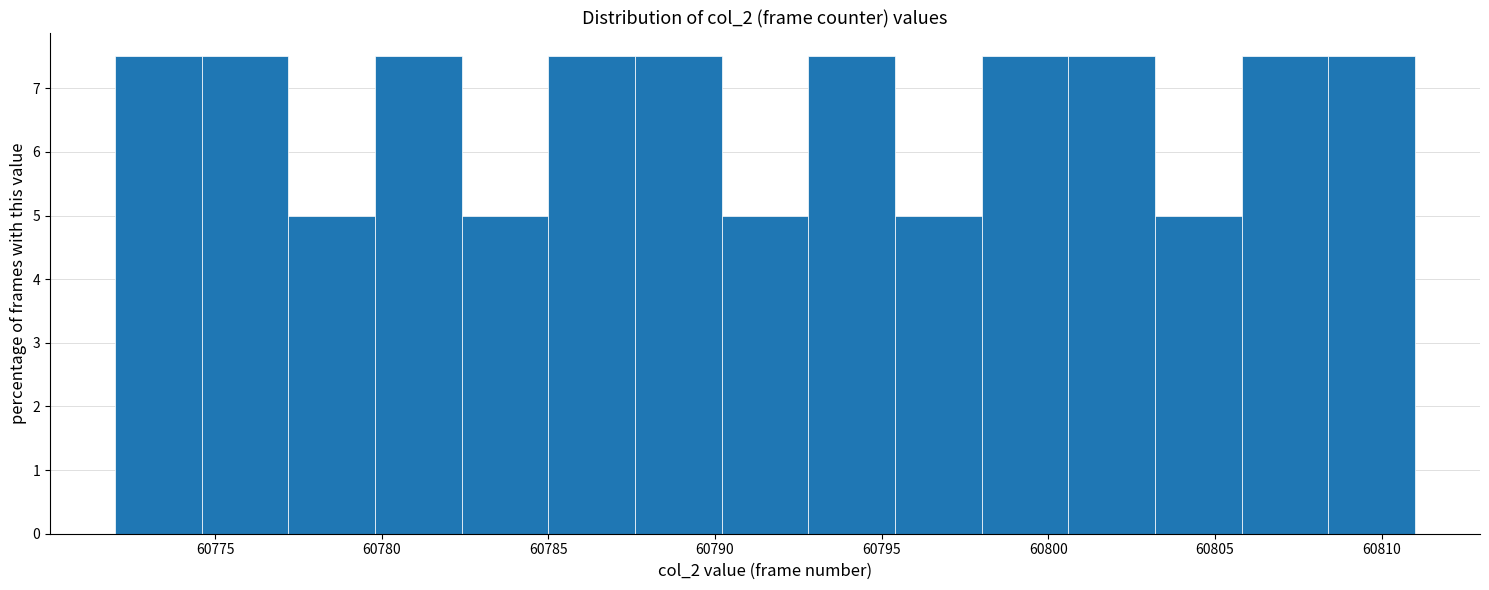

Reading left to right, transcribe this chart: for each bar, give the range it covers on the x-axis and its height. Neither the bar edges nor the heights are printed on the chart, so give them approximately, as read against the axes.

60772.0 to 60774.6: 7.5
60774.6 to 60777.2: 7.5
60777.2 to 60779.8: 5.0
60779.8 to 60782.4: 7.5
60782.4 to 60785.0: 5.0
60785.0 to 60787.6: 7.5
60787.6 to 60790.2: 7.5
60790.2 to 60792.8: 5.0
60792.8 to 60795.4: 7.5
60795.4 to 60798.0: 5.0
60798.0 to 60800.6: 7.5
60800.6 to 60803.2: 7.5
60803.2 to 60805.8: 5.0
60805.8 to 60808.4: 7.5
60808.4 to 60811.0: 7.5